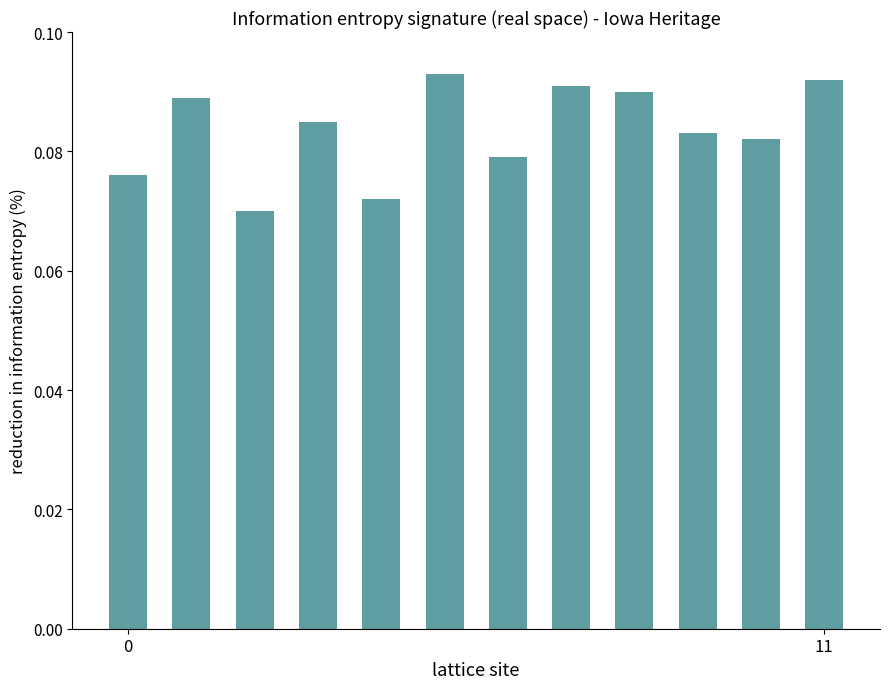

Count the values in the range 0 to 1.

12